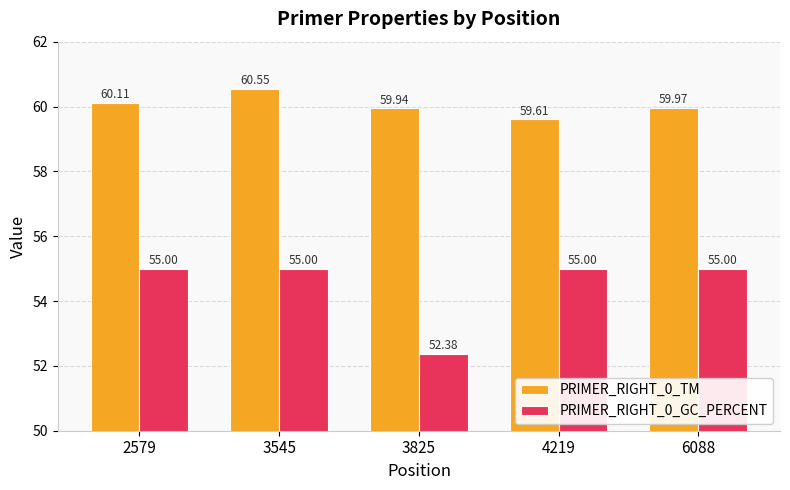

What is the difference between the maximum and minimum values in the PRIMER_RIGHT_0_TM series?

0.9